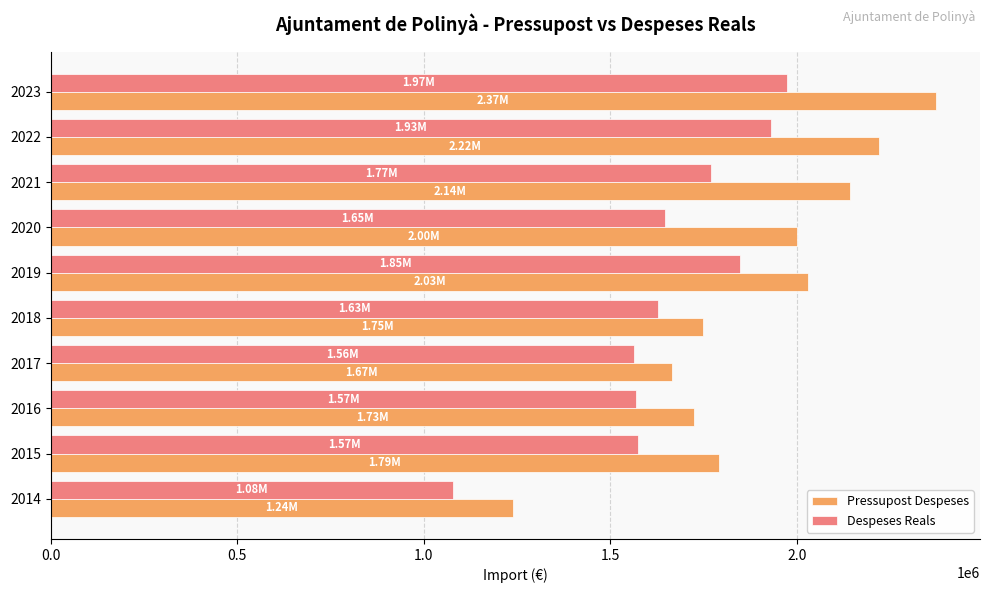

What is the difference between the highest and lowest values at 2018?

121508.9